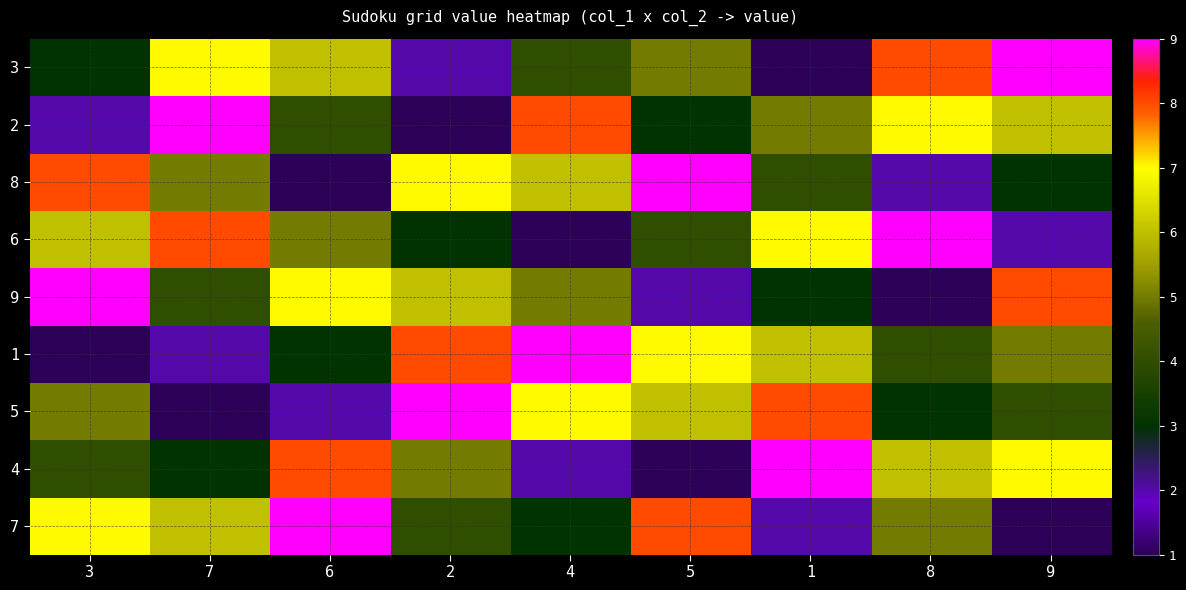

Count the number of categories in the chart.

9